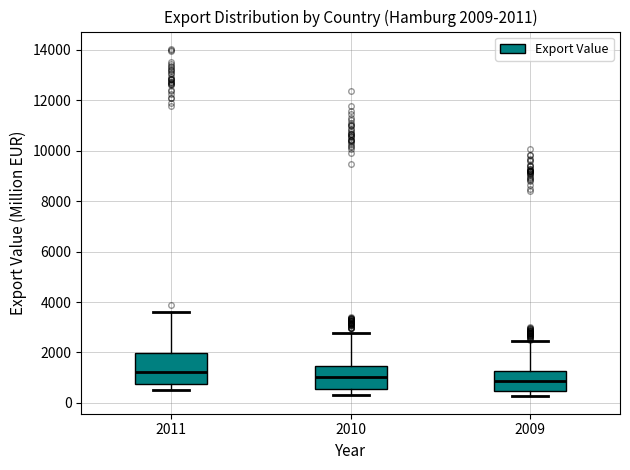

Which box is the tallest, from its lower edge to its upper edge?

2011